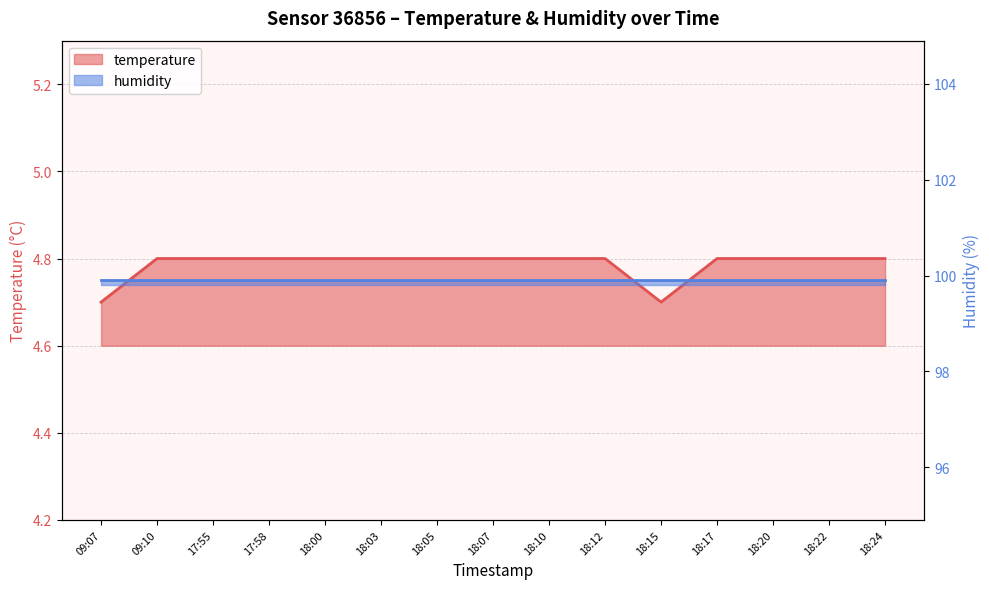

What is the ratio of the value at 09:07 to the value at 09:10?

1.0